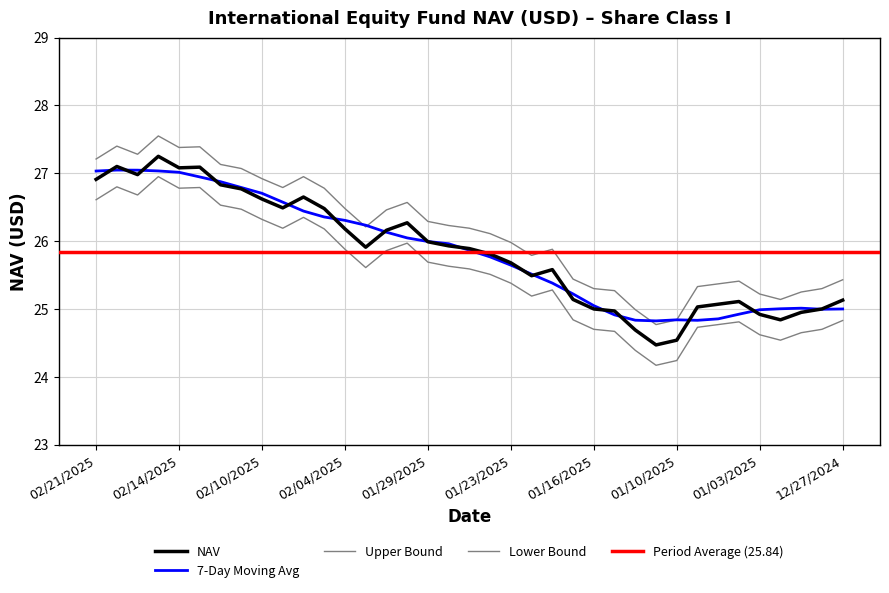

Which category has the highest value across all series?

02/18/2025